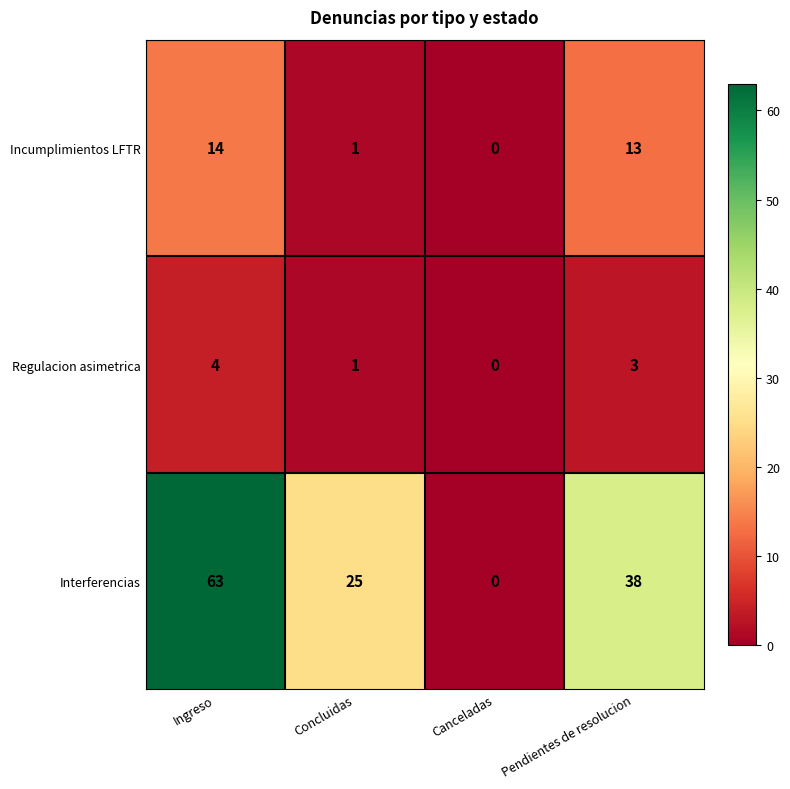

True or false: Regulacion asimetrica has a value of 1 at Concluidas.

True